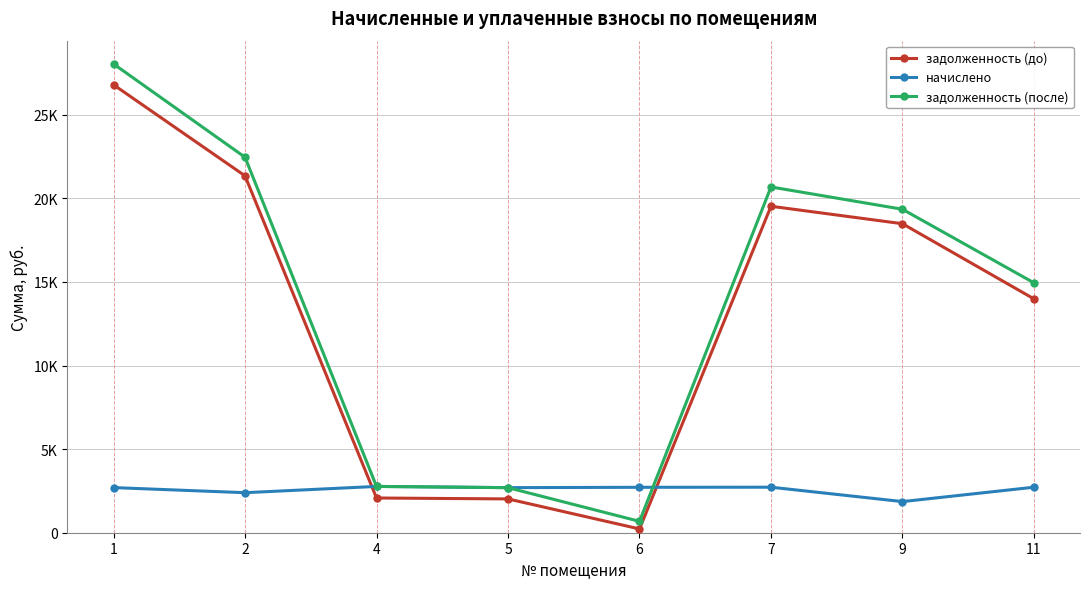

Which category has the lowest value in the задолженность (после) series?

6